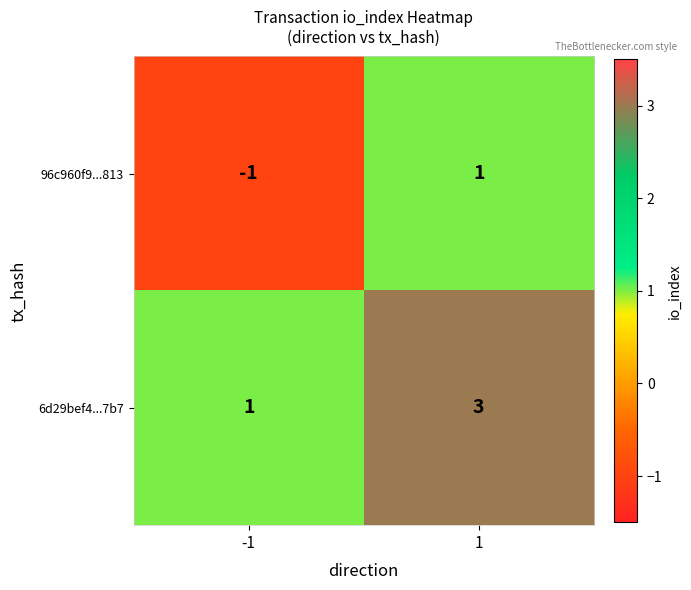

What is the total value across all series at 1?

4